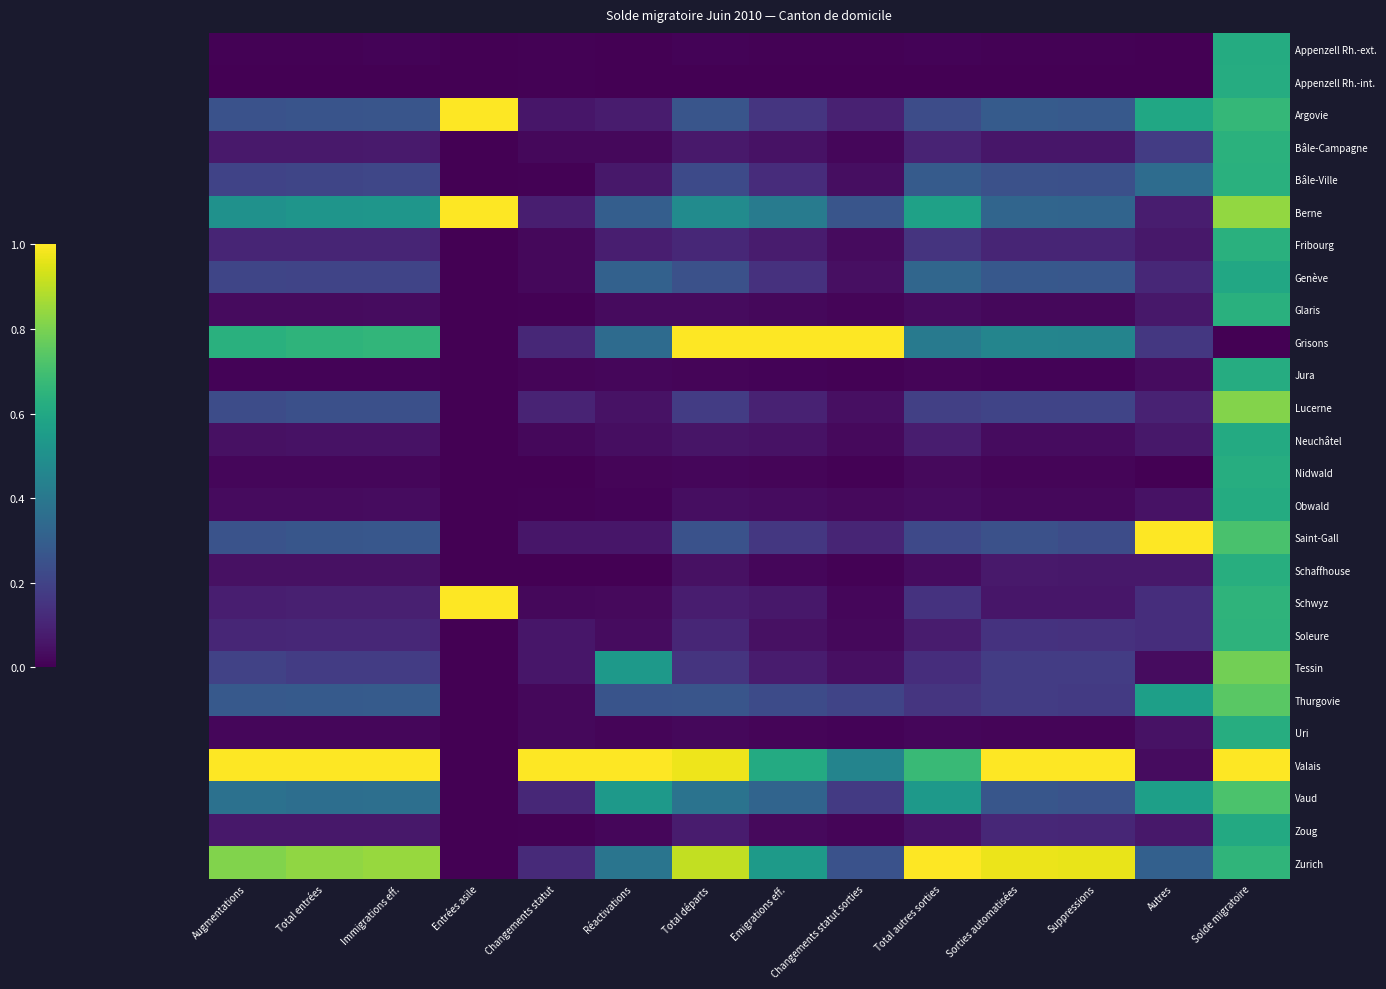

What is the maximum value shown in the chart?

1.0